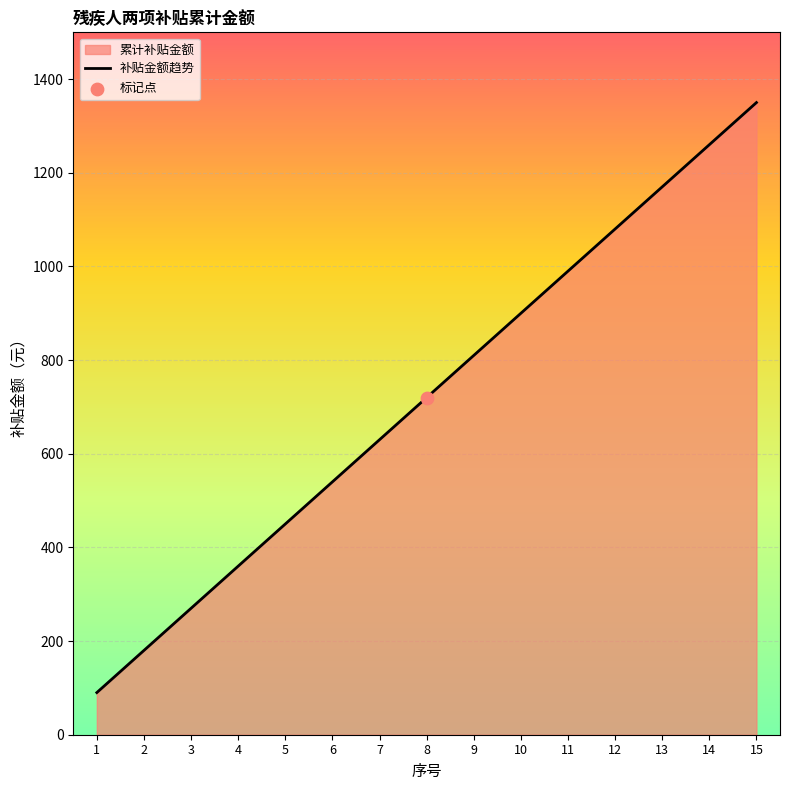

Between 10 and 5, which is larger?

10